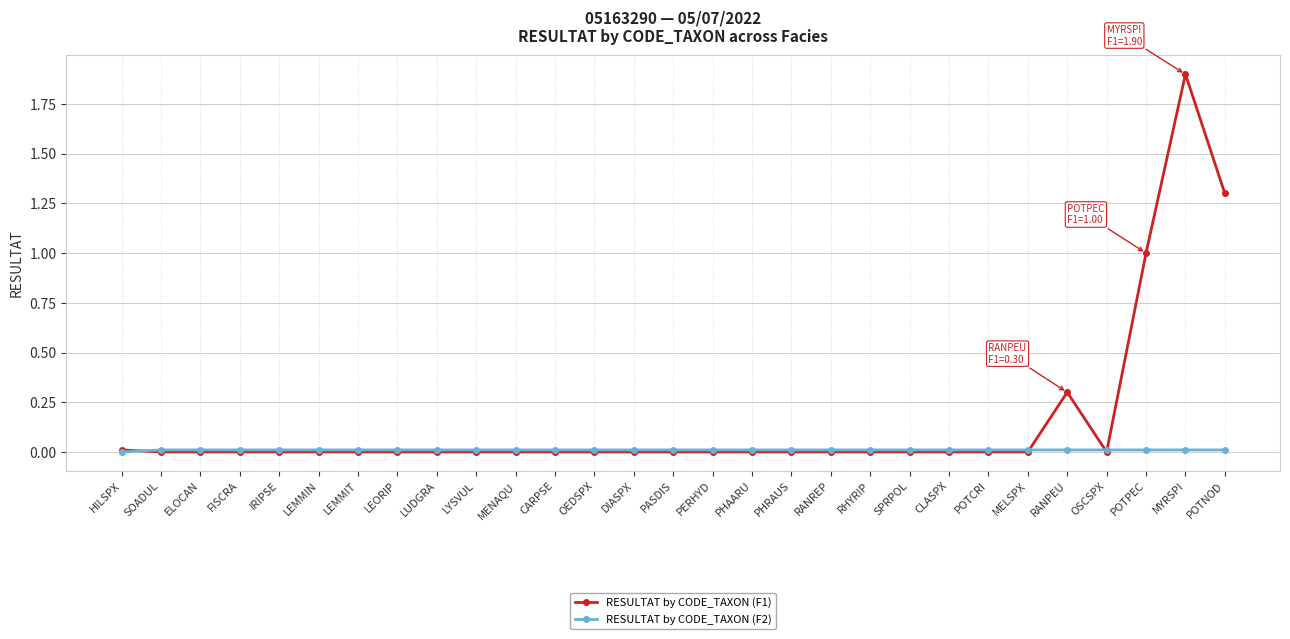

Which series has the largest range (max minus min)?

RESULTAT by CODE_TAXON (F1)